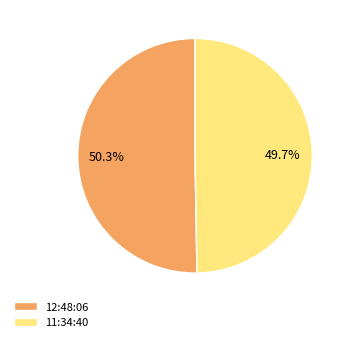

Do 12:48:06 and 11:34:40 together represent more than half of the pie?

Yes